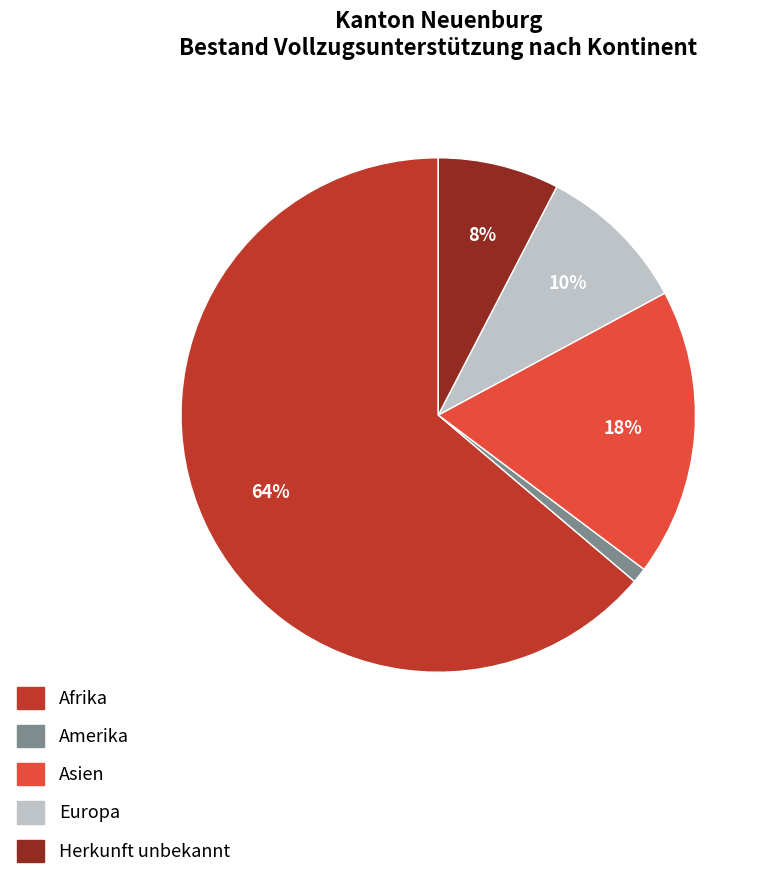

Approximately how many times larger is the value at Herkunft unbekannt compared to Asien?

0.4